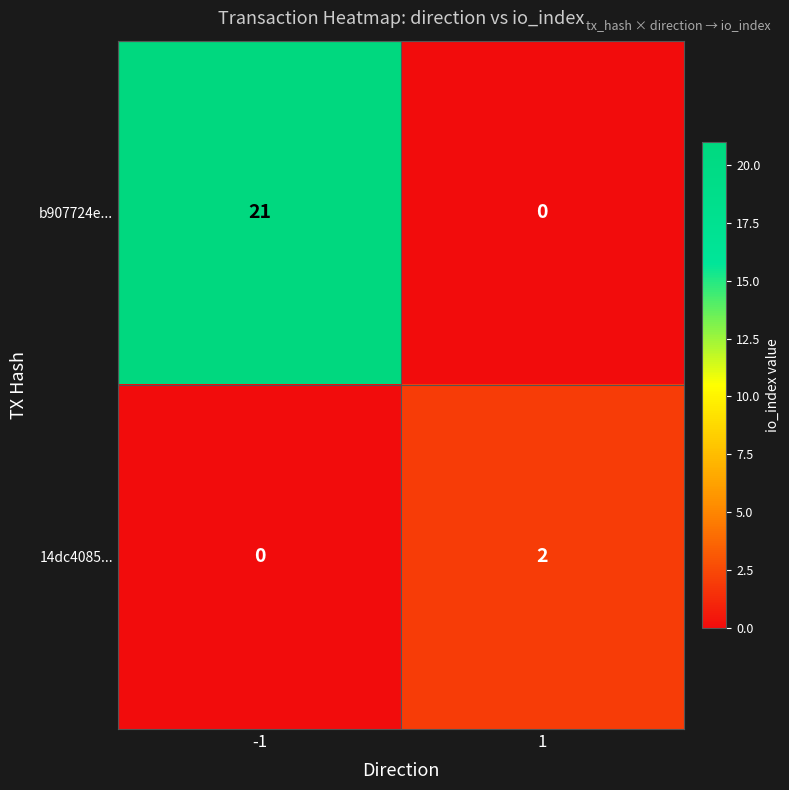

Reading left to right, extract all data points from this chart.

b907724e...: 21	0
14dc4085...: 0	2